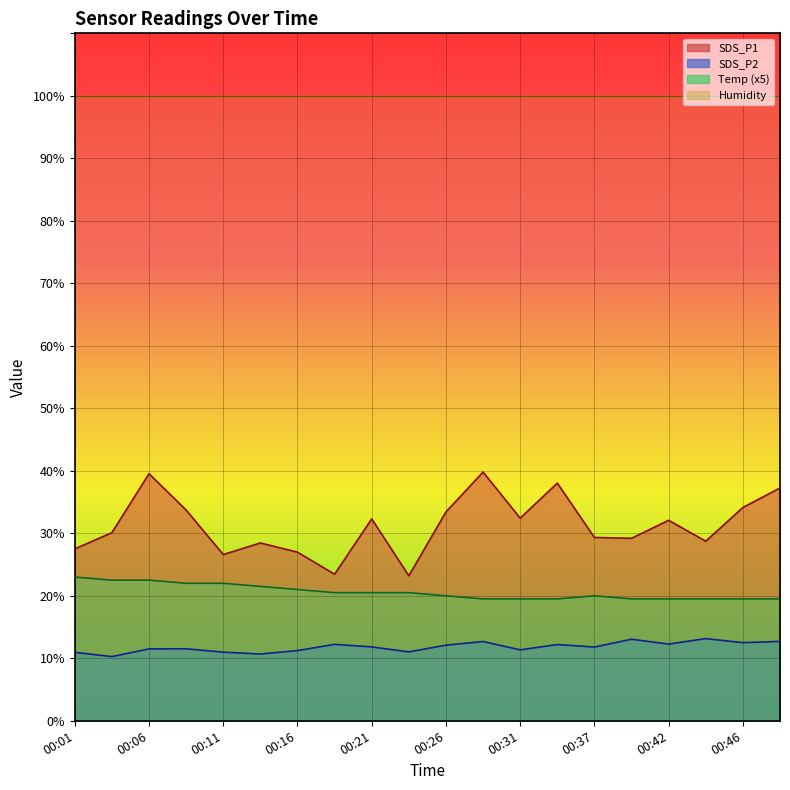

Rank the series at 00:13 from lowest to highest value.

SDS_P2, Temp, SDS_P1